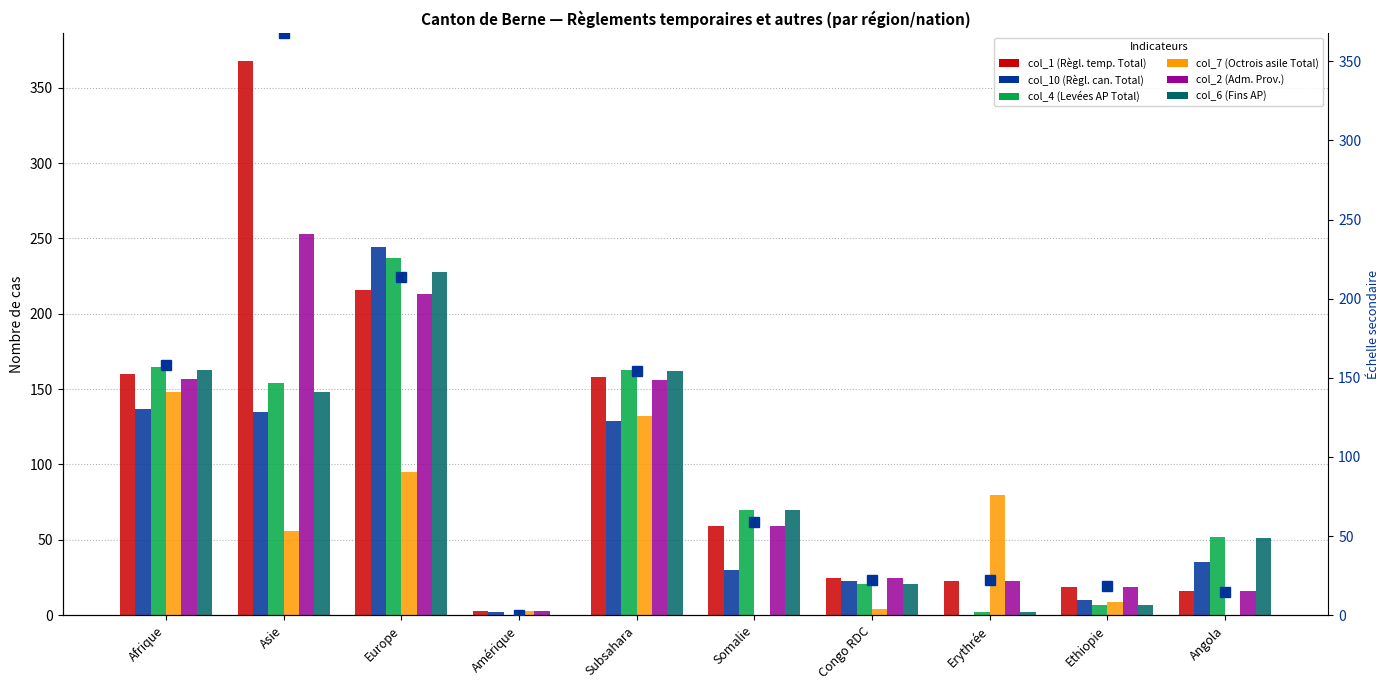

What is the difference between the col_4 (Levées AP Total) values at Congo RDC and Asie?

133